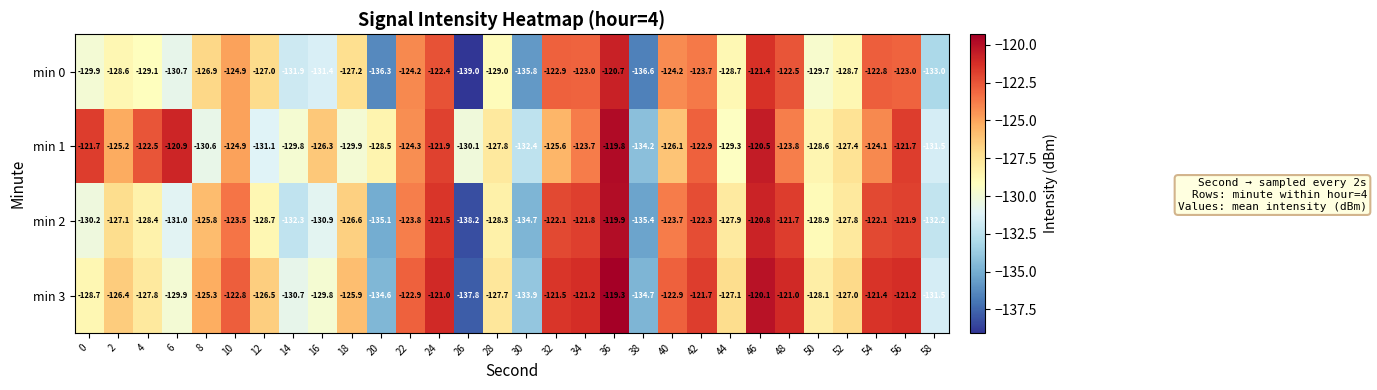

List the series in order of their peak value, highest first.

min 3, min 1, min 2, min 0